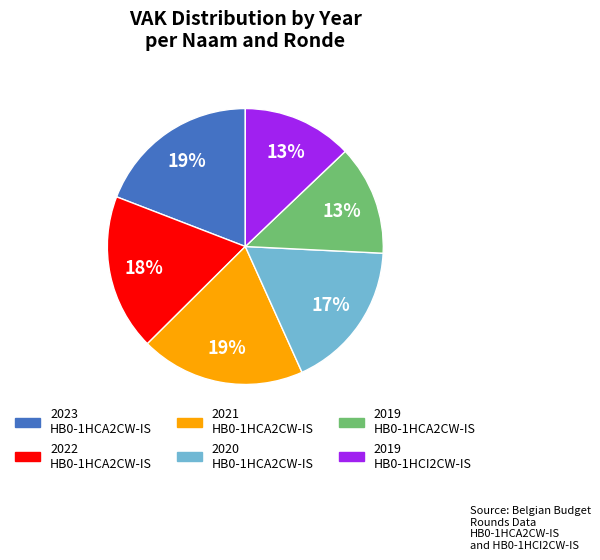

Which has a higher value, 2022 HB0-1HCA2CW-IS or 2020 HB0-1HCA2CW-IS?

2022 HB0-1HCA2CW-IS